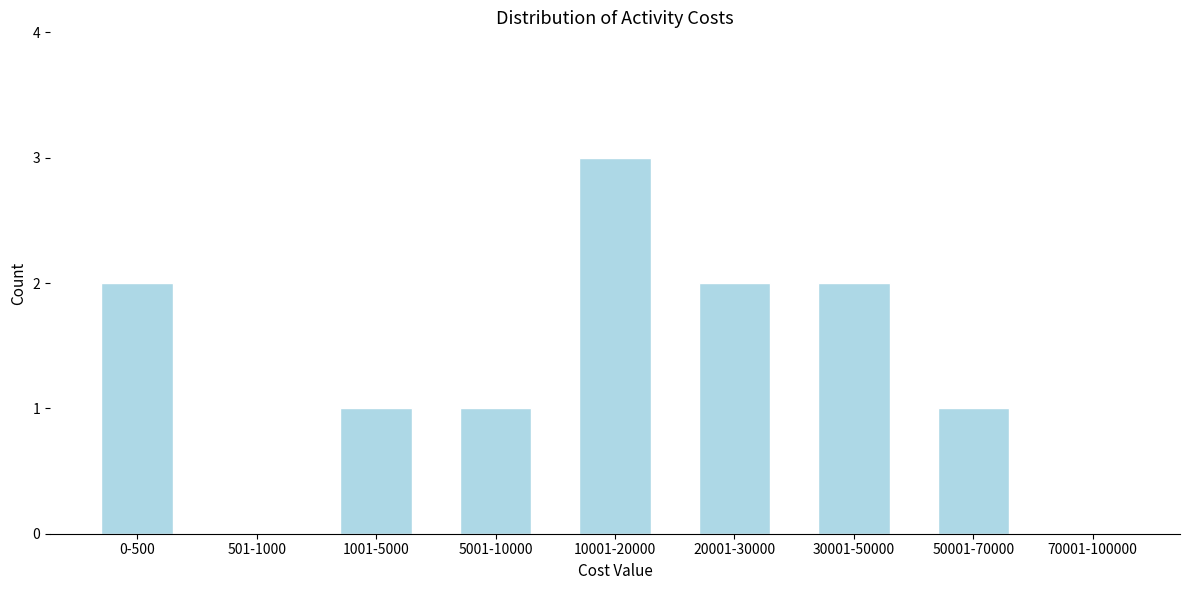

Reading left to right, transcribe all the data shown in this chart.

0-500=2	501-1000=0	1001-5000=1	5001-10000=1	10001-20000=3	20001-30000=2	30001-50000=2	50001-70000=1	70001-100000=0